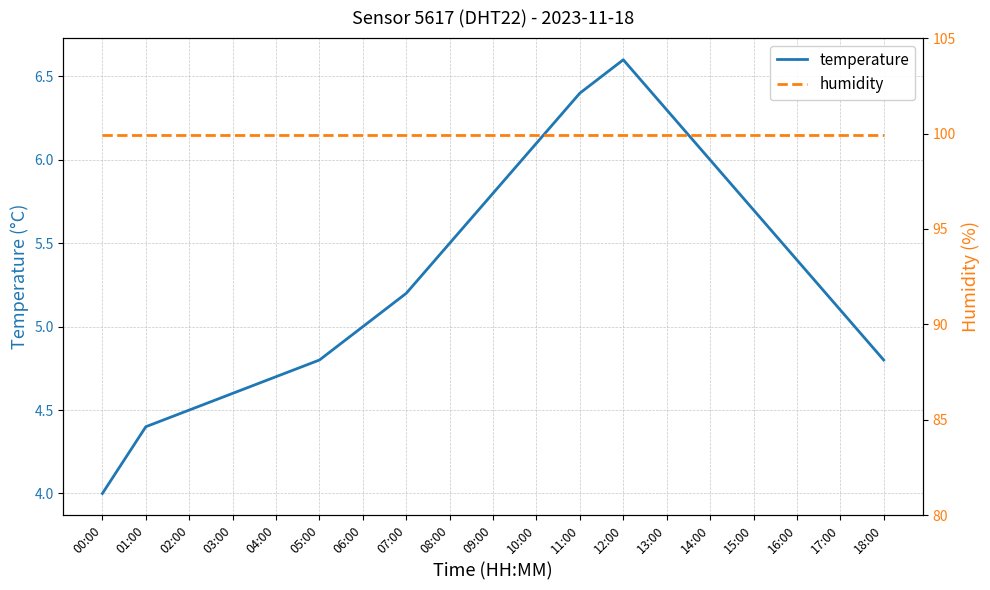

Read the humidity value at 11:00.

99.9